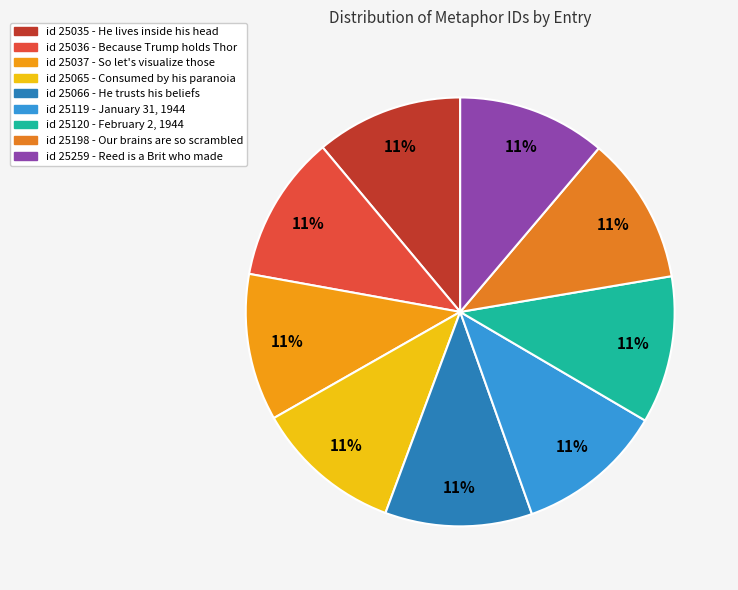

How many slices are in this pie chart?

9